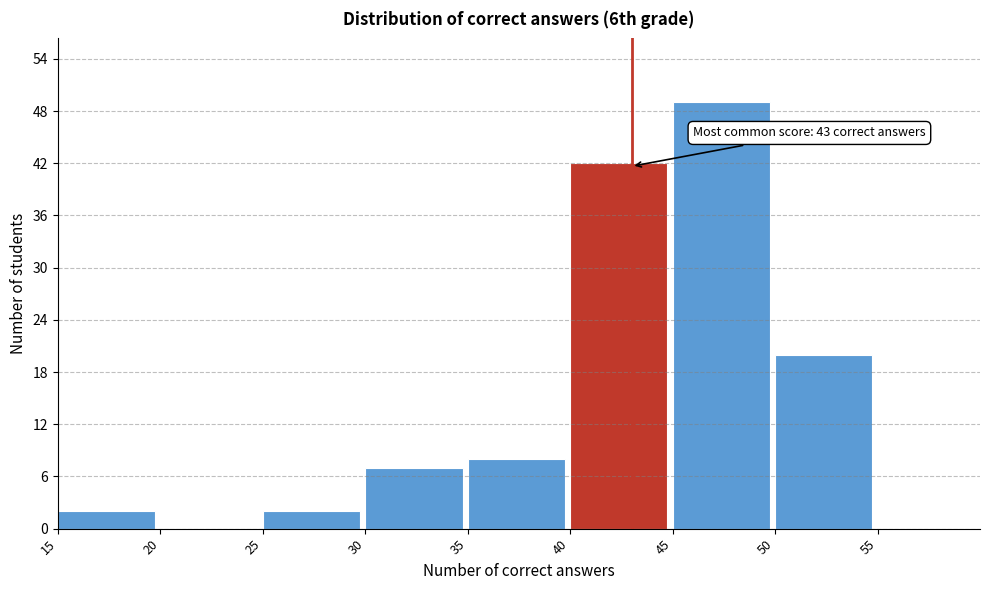

Over which range of the x-axis is the bar tallest?

45 to 50